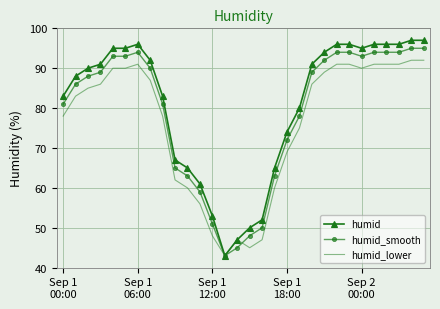

Which series has the largest range (max minus min)?

humid